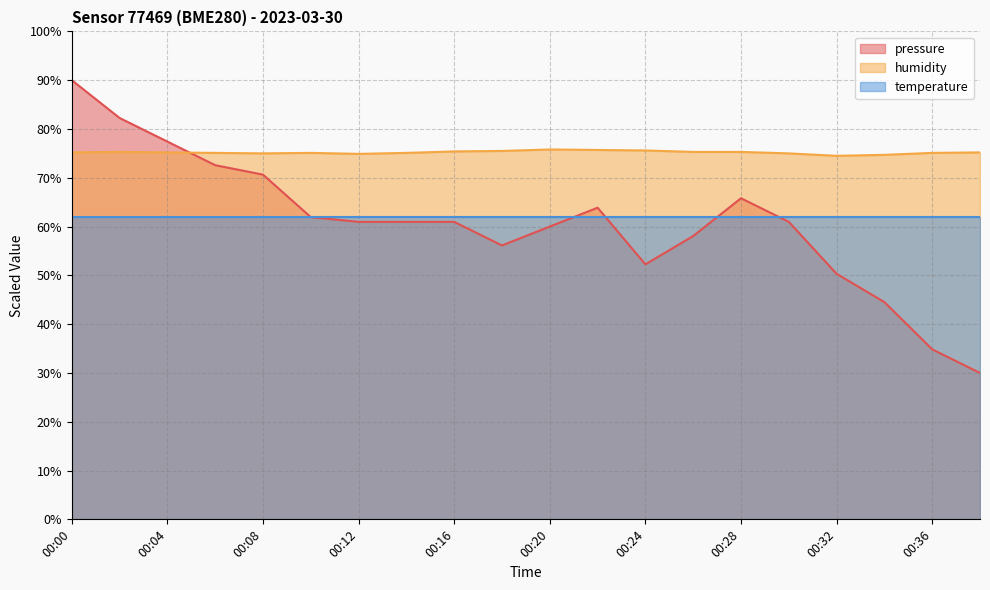

What are all the series names shown in the legend?

pressure, humidity, temperature